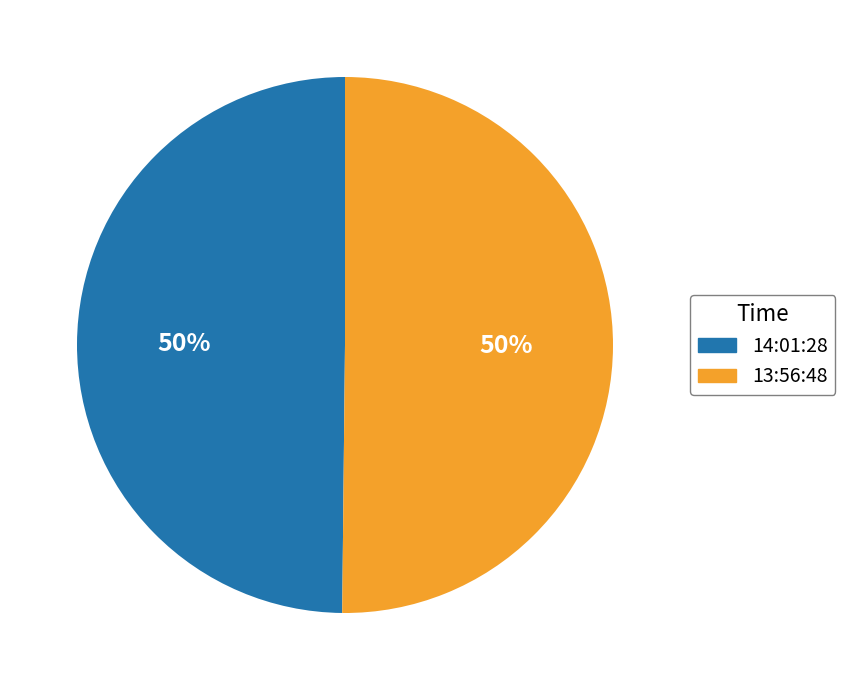

Is the sum of 14:01:28 and 13:56:48 greater than half?

Yes